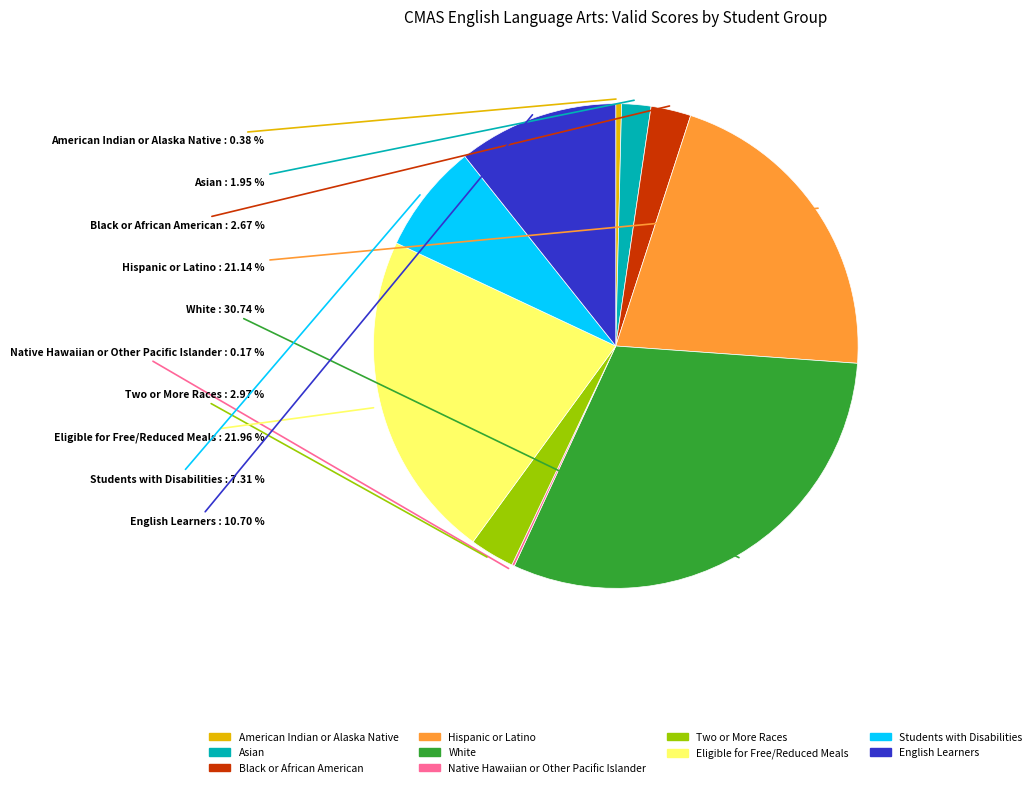

To the nearest percent, what is the difference between the largest and smallest slice percentages?

31%